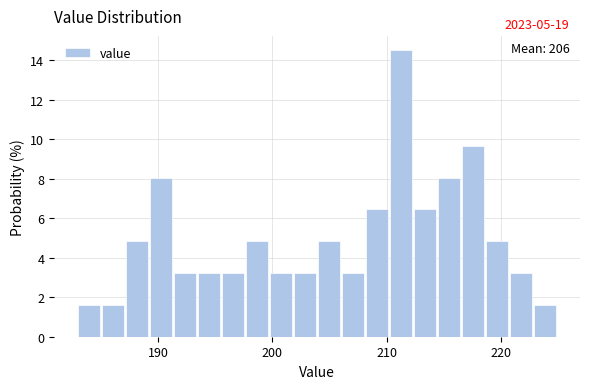

Read against the x-axis, roughly where is the centre of the tallest bar?

211